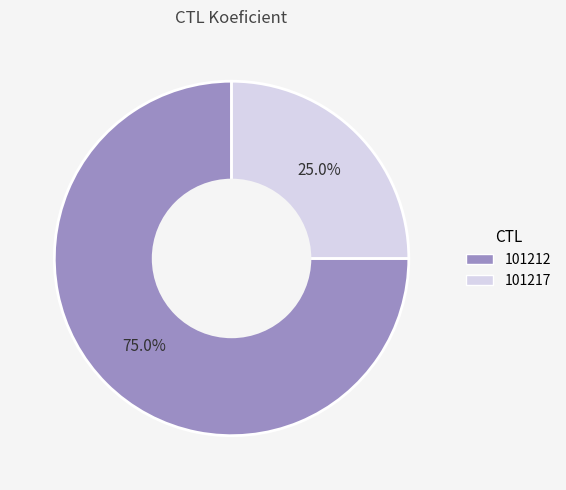

Rank the categories by value from lowest to highest.

101217, 101212